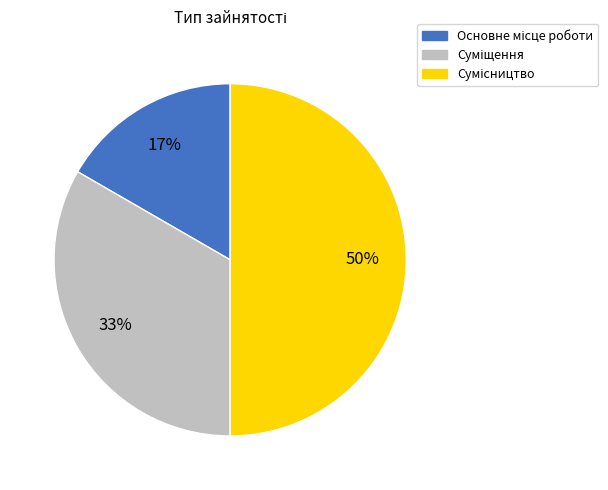

To the nearest percent, what is the difference between the largest and smallest slice percentages?

33%